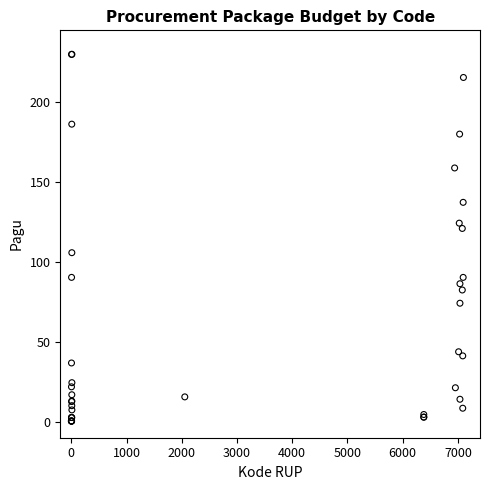

What Y value in the scatter plot is closest to 115?

121.0